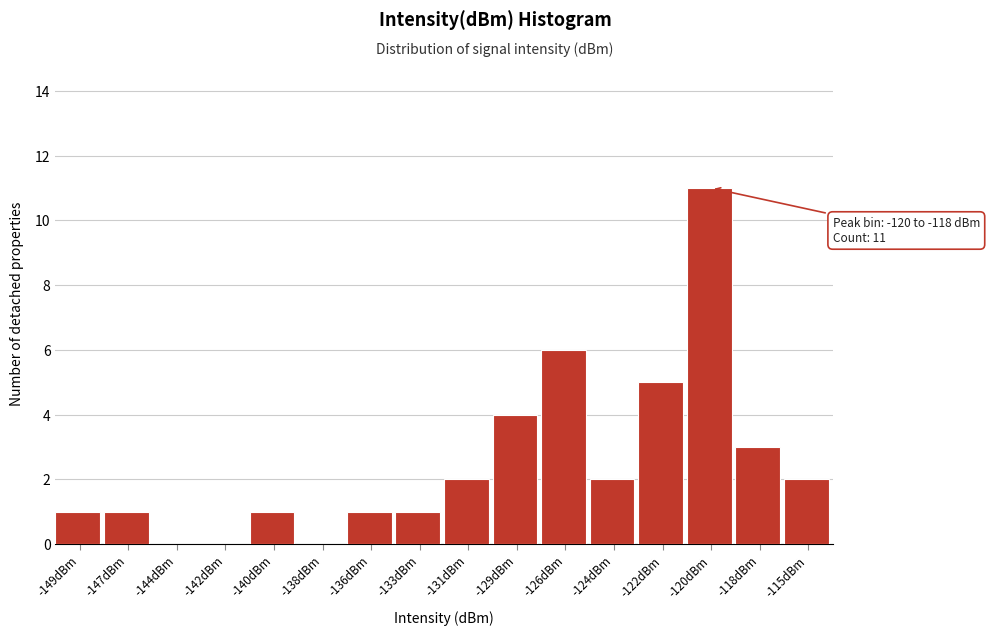

Reading left to right, list all the values displayed in this chart.

-149dBm=1	-147dBm=1	-144dBm=0	-142dBm=0	-140dBm=1	-138dBm=0	-136dBm=1	-133dBm=1	-131dBm=2	-129dBm=4	-126dBm=6	-124dBm=2	-122dBm=5	-120dBm=11	-118dBm=3	-115dBm=2